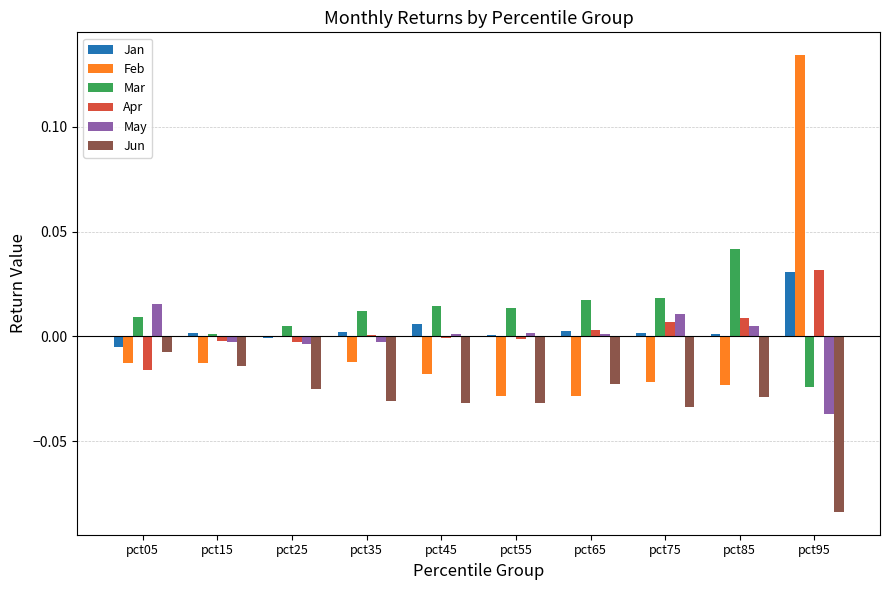

True or false: Jun has a value of -0.0 at pct35.

True